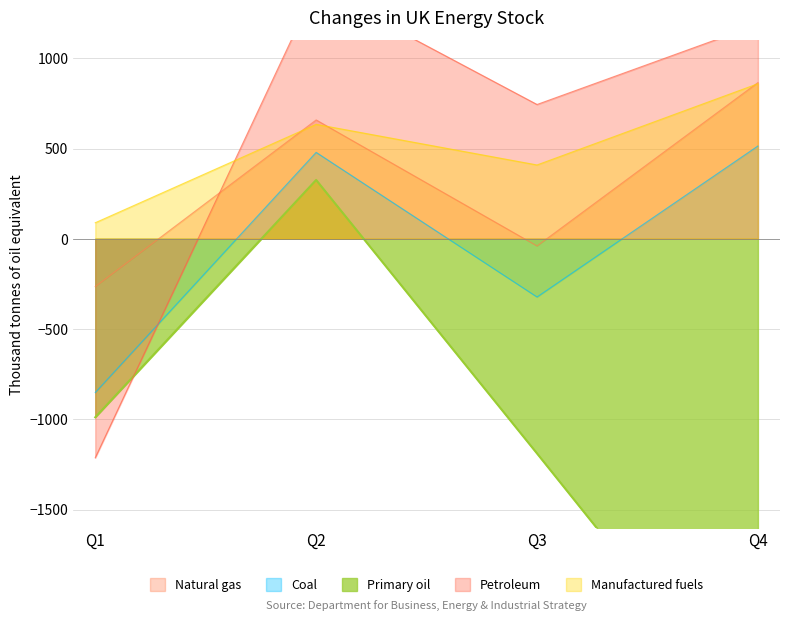

In 2002, how many points are higher than both neighbors (excluding endpoints)?

1